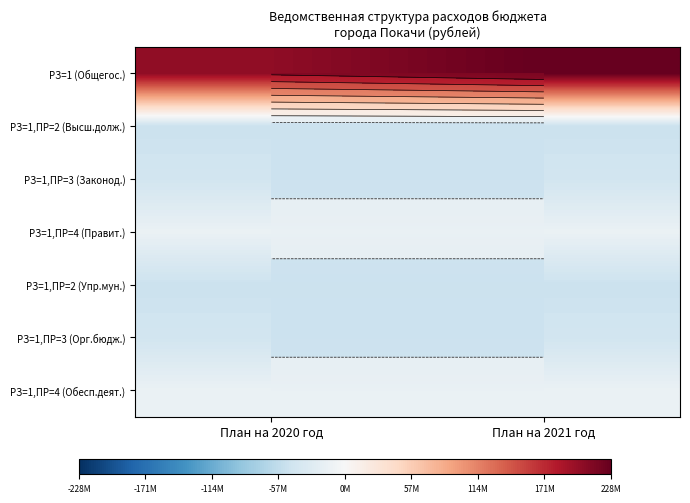

Is the value of РЗ=1,ПР=4 (Правит.) at План на 2021 год greater than the value of РЗ=1,ПР=2 (Упр.мун.) at План на 2021 год?

Yes